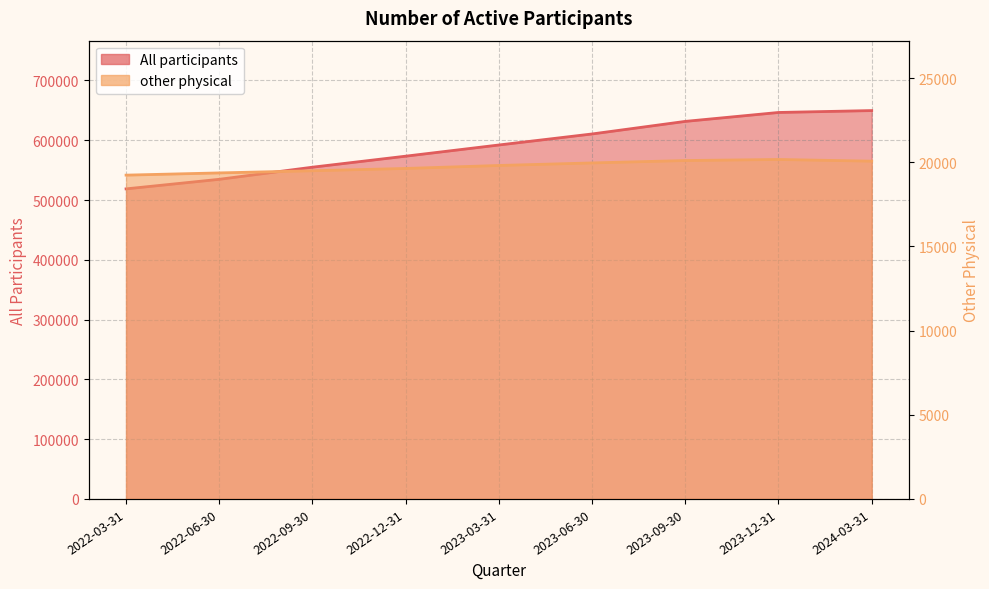

Count the number of categories in the chart.

9